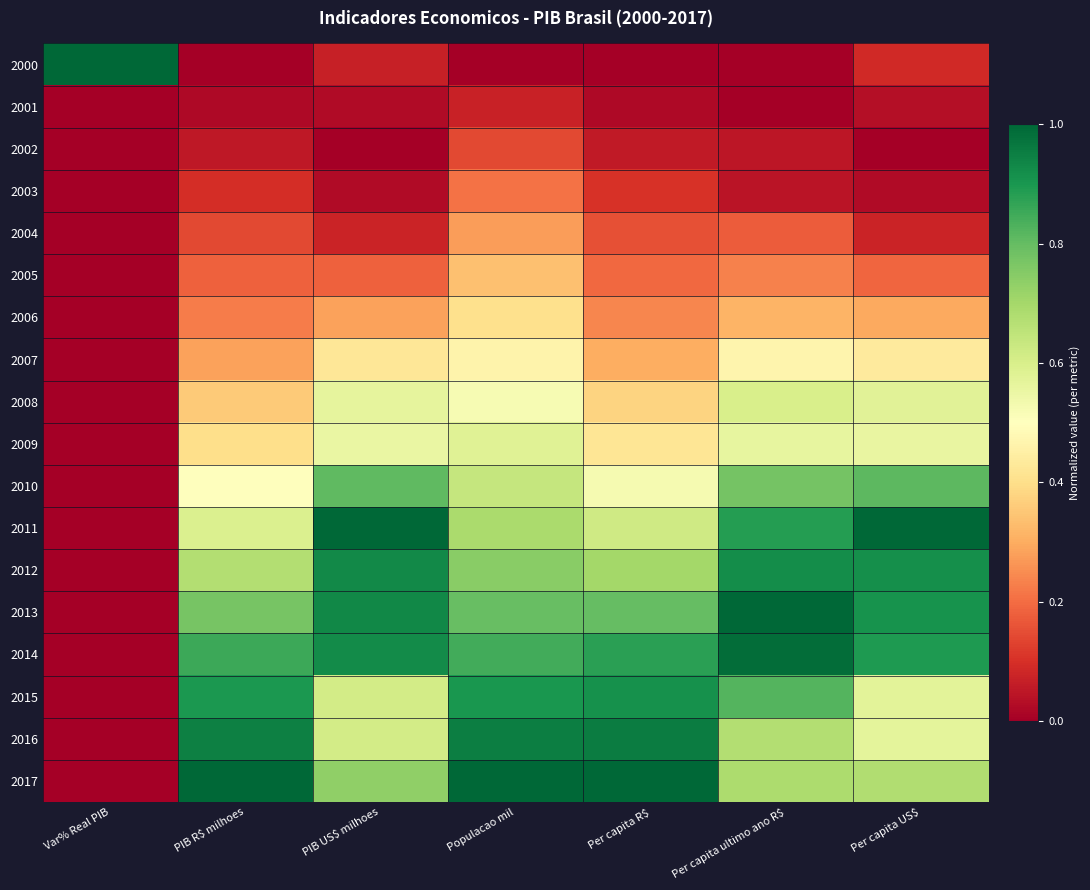

What is the spread (max minus min) of values at PIB US$ milhoes?

1.0